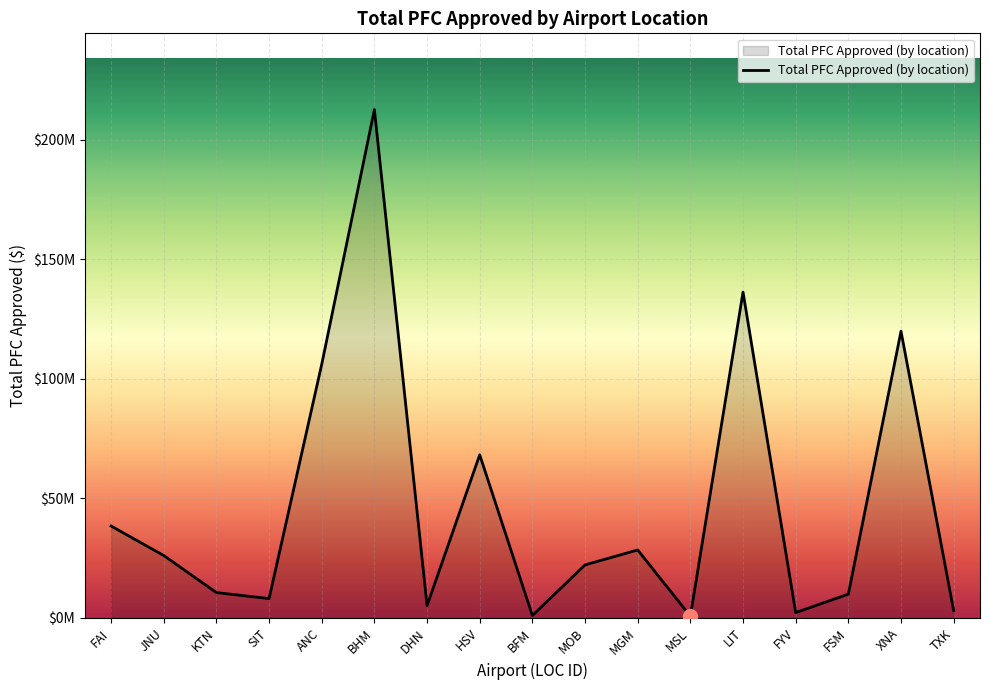

Does the chart display data point markers on the line(s)?

No